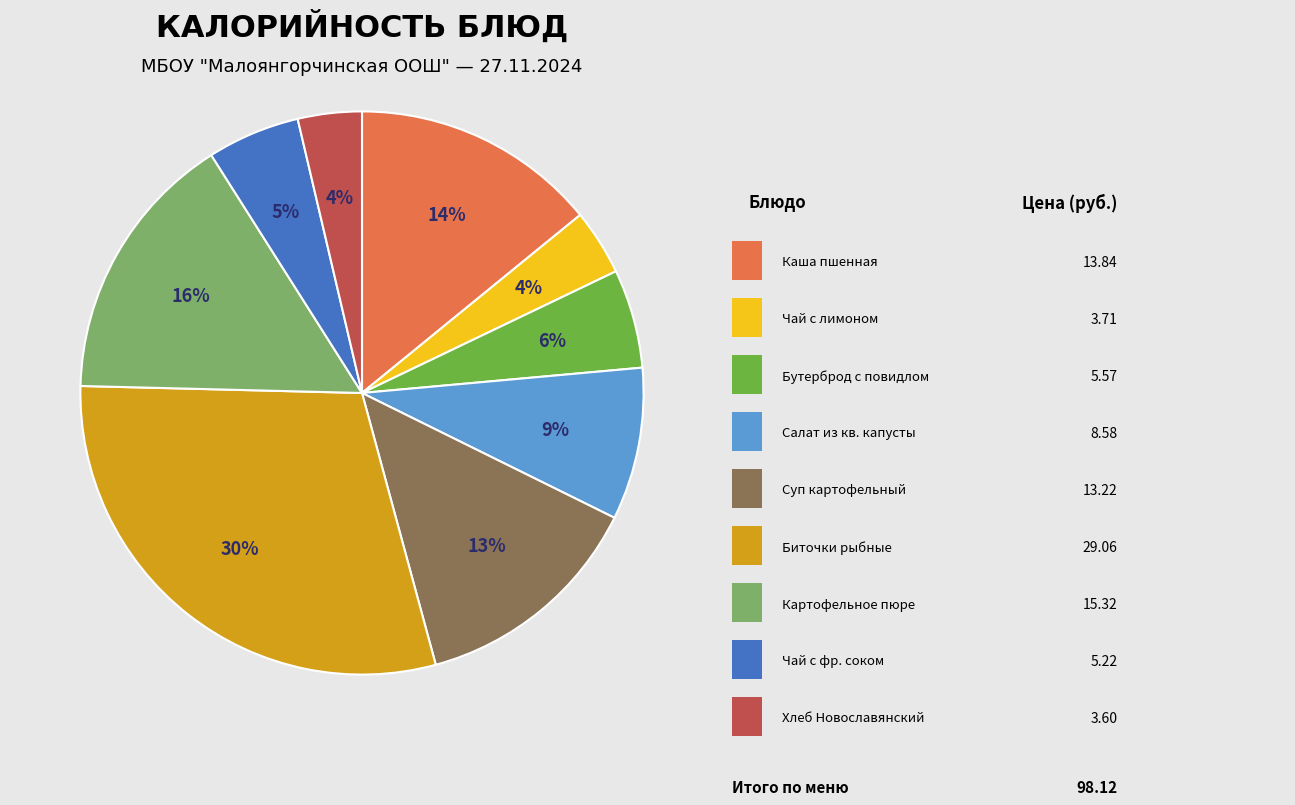

Is there any slice that represents more than half of the pie?

No